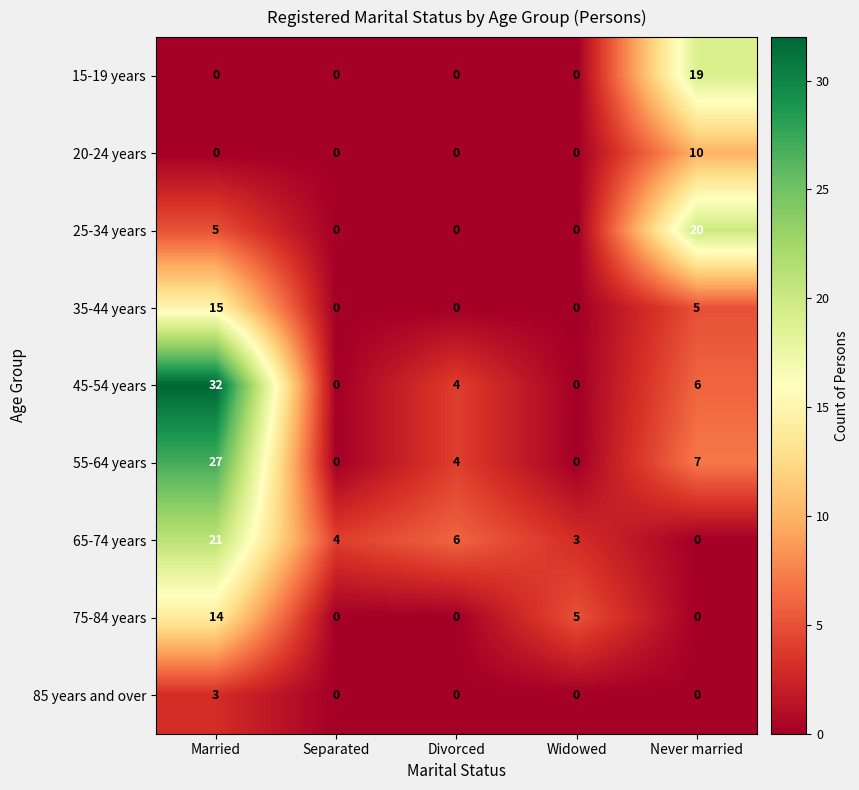

How many positive values does the 25-34 years series have?

2